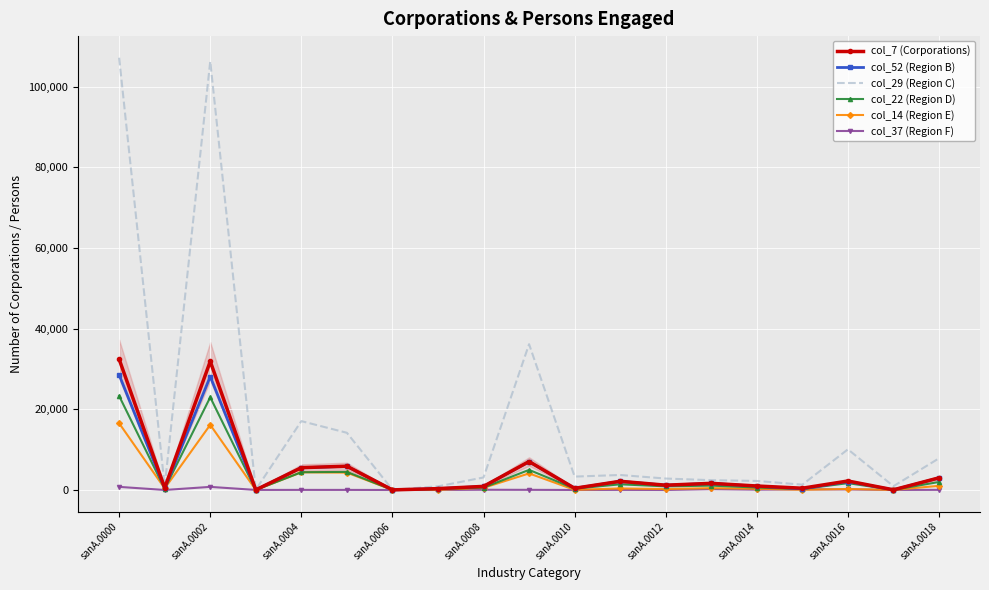

Which series has the largest range (max minus min)?

col_29 (Region C)